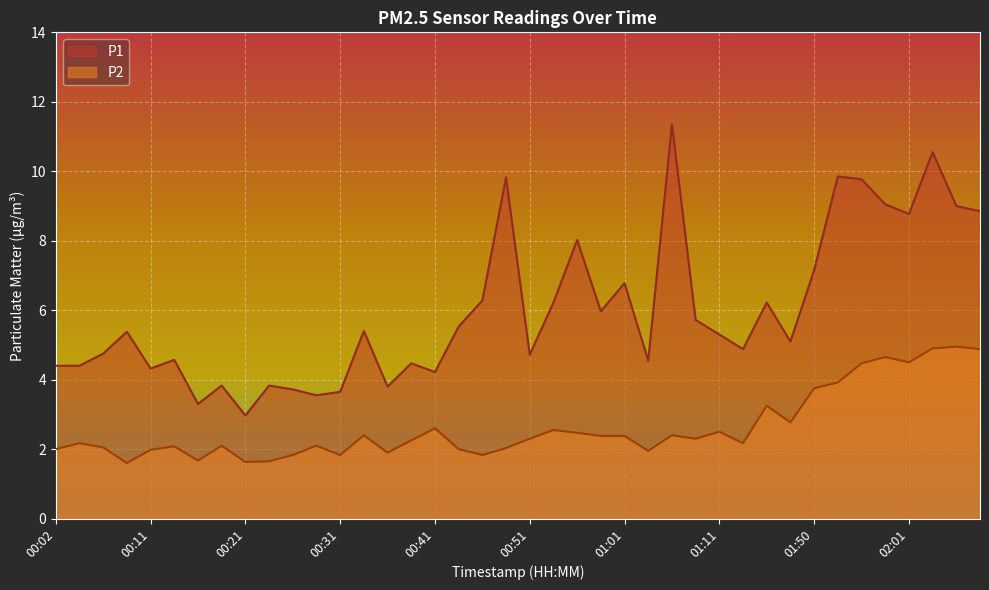

List the series in order of their peak value, highest first.

P1, P2